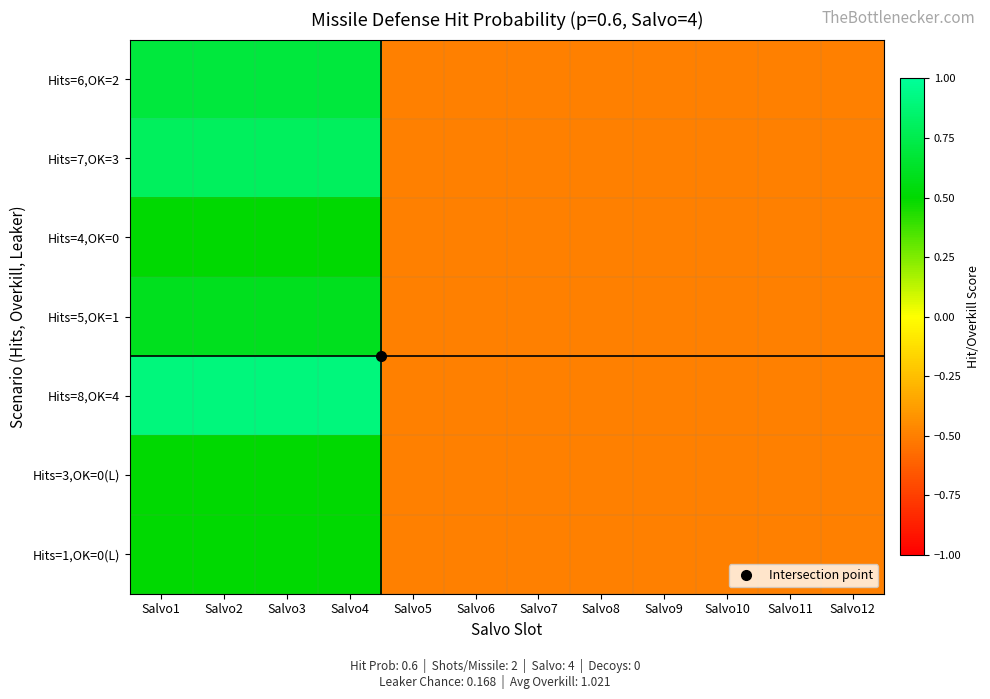

What is the greatest value displayed?

0.9